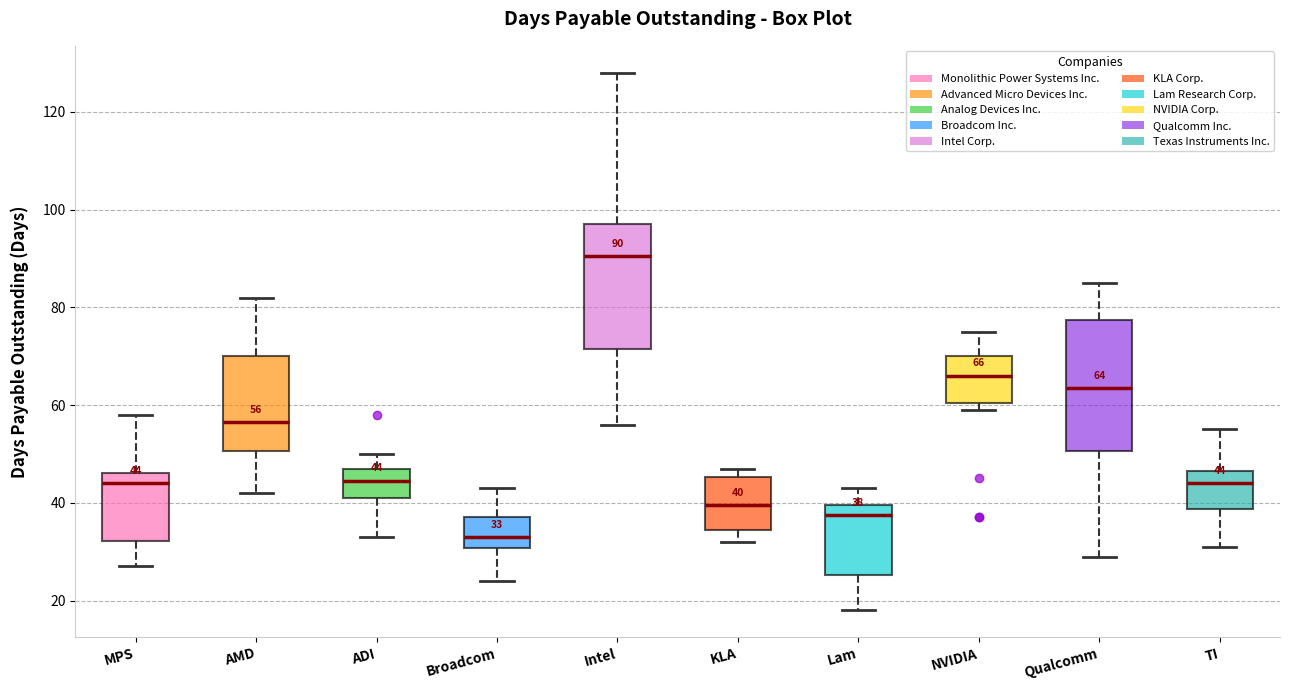

Which box's median line is the highest?

Intel